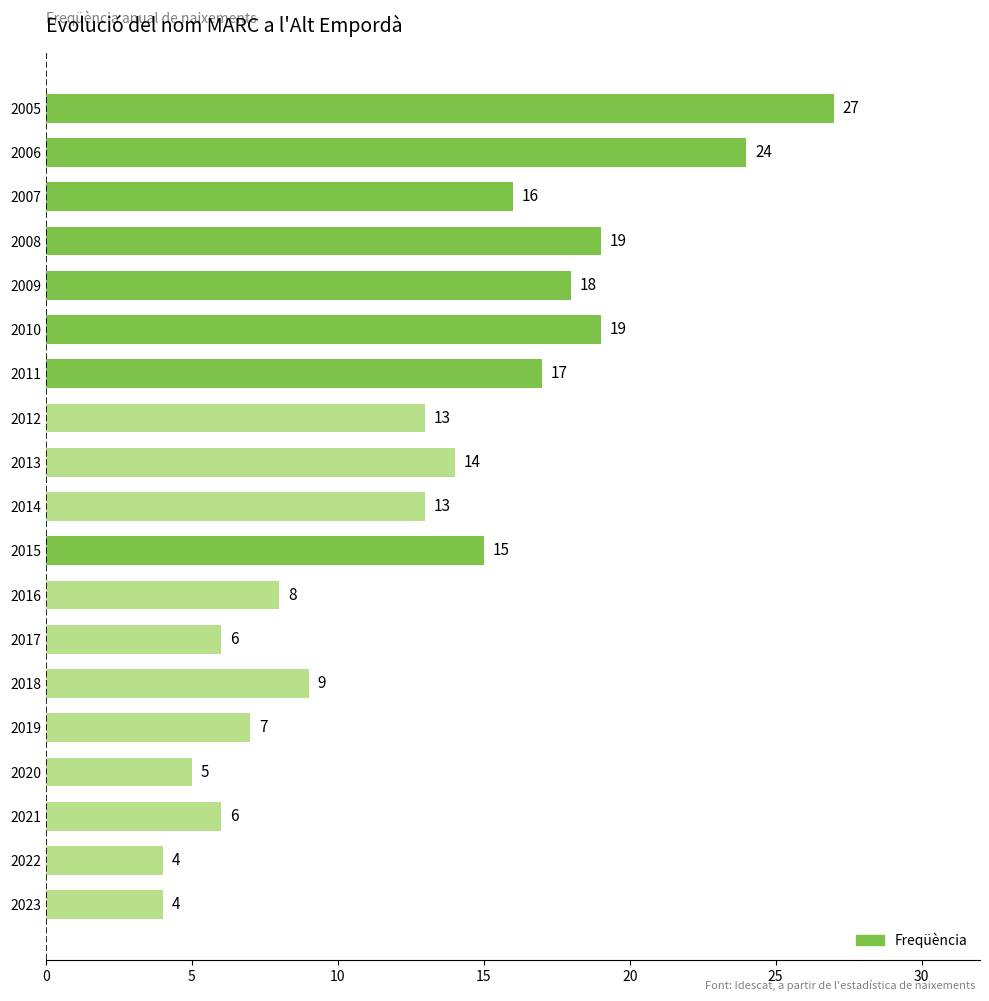

Reading bottom to top, extract all data points from this chart.

2023=4	2022=4	2021=6	2020=5	2019=7	2018=9	2017=6	2016=8	2015=15	2014=13	2013=14	2012=13	2011=17	2010=19	2009=18	2008=19	2007=16	2006=24	2005=27